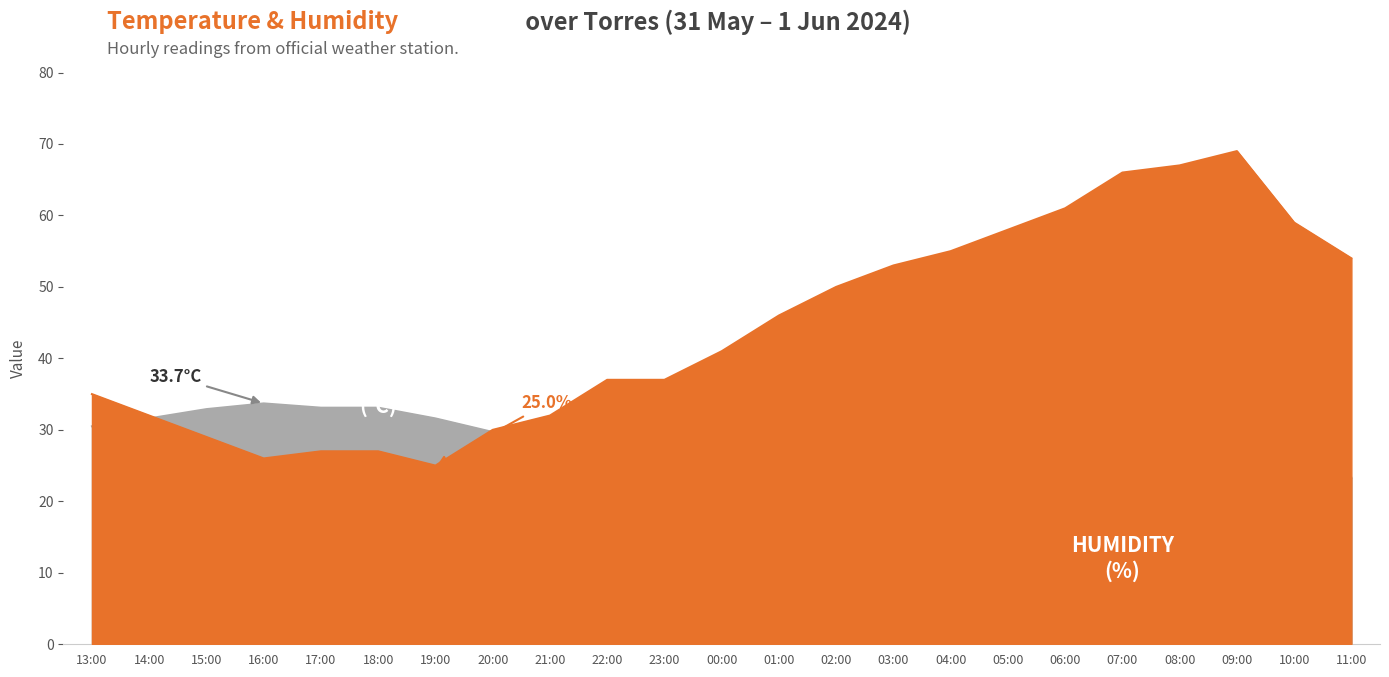

Which has a higher value, 03:00 or 21:00?

21:00